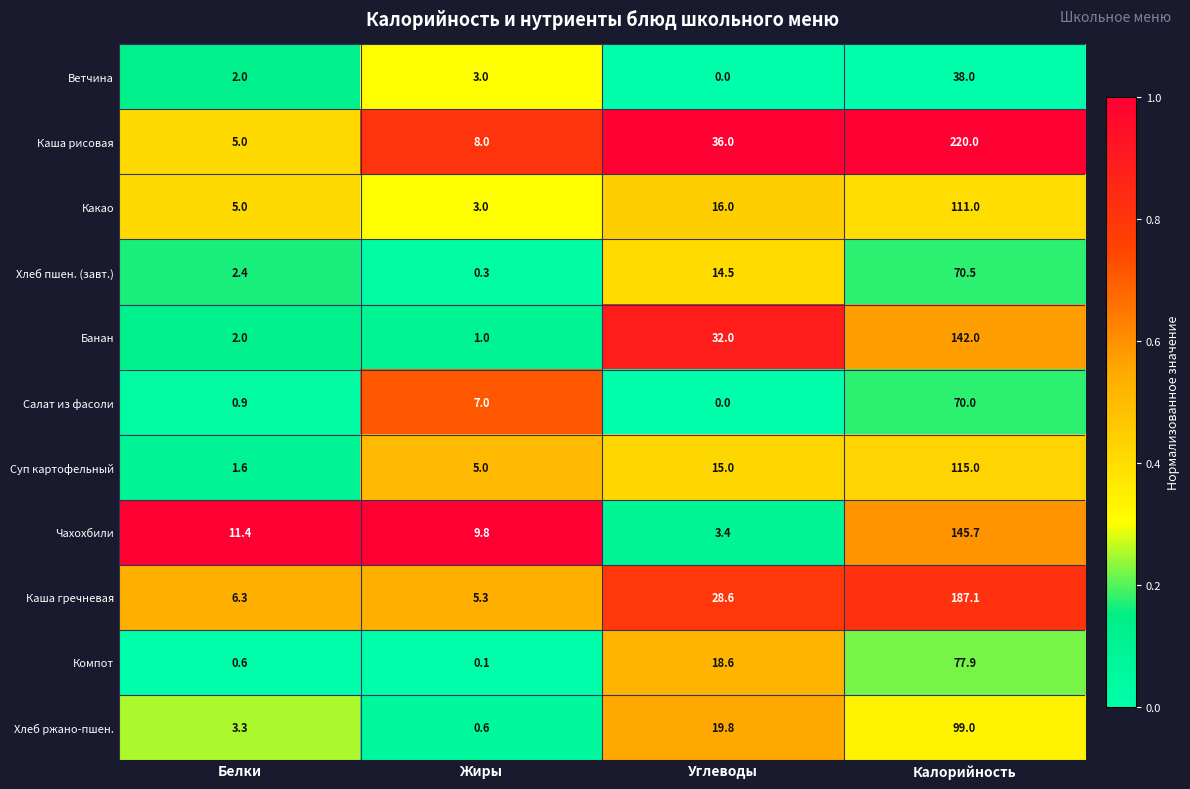

Between Жиры and Калорийность, which series saw the biggest shift?

Каша рисовая